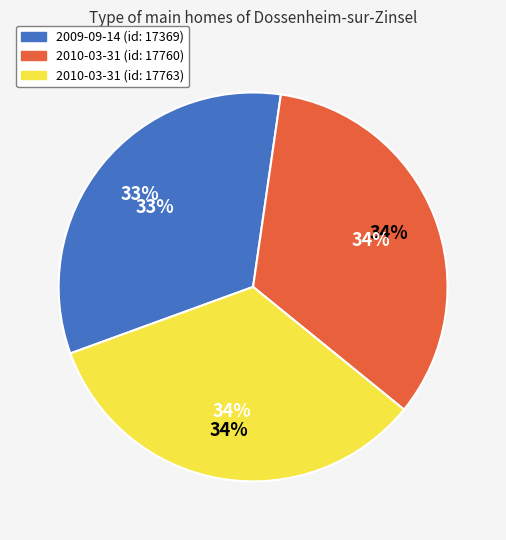

To the nearest percent, what is the combined percentage of 2010-03-31 (17760) and 2010-03-31 (17763)?

67%